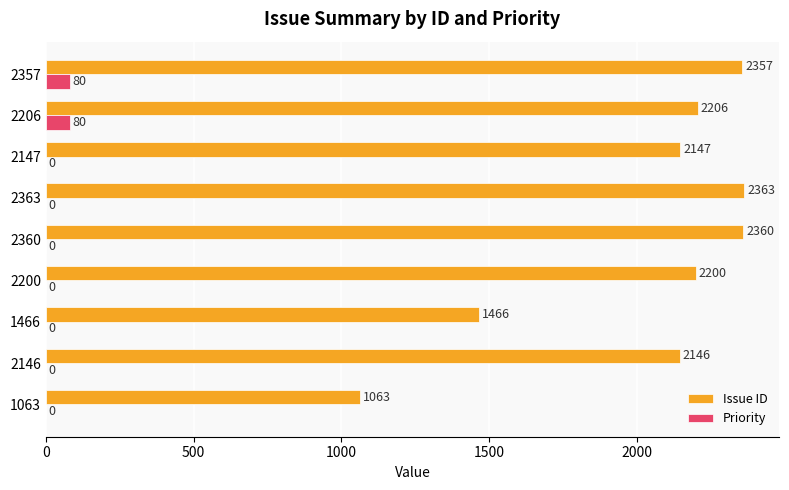

What is the average value of the Priority series?

18